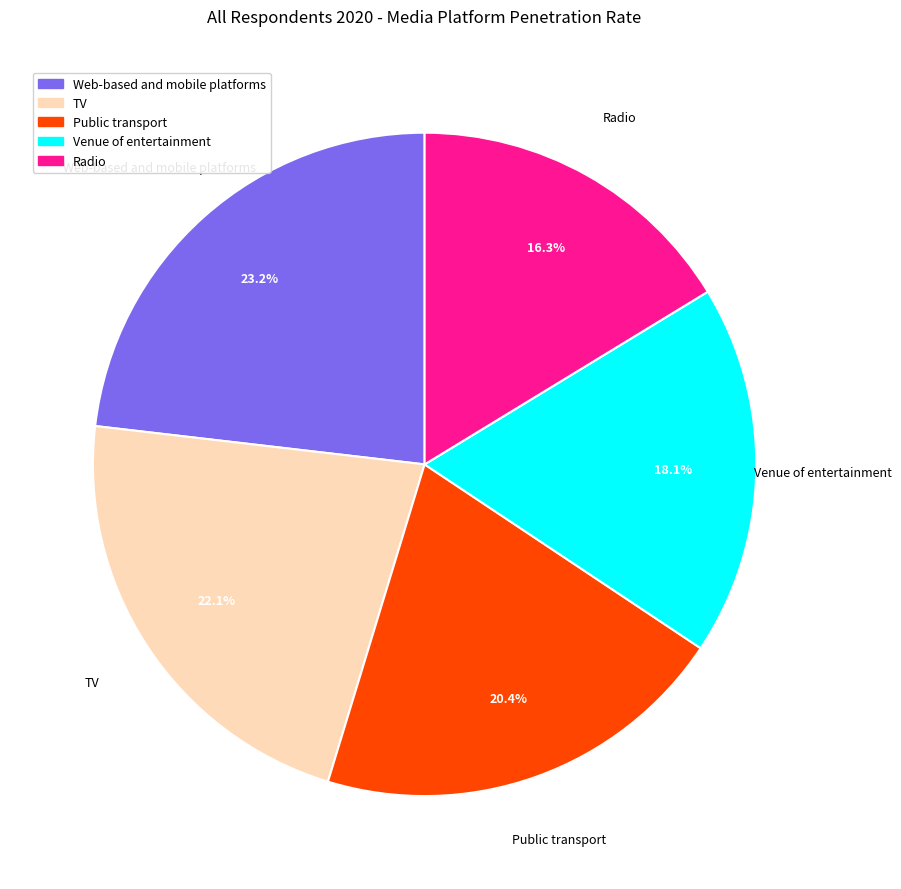

To the nearest percent, what is the combined percentage of Radio and Web-based and mobile platforms?

39%